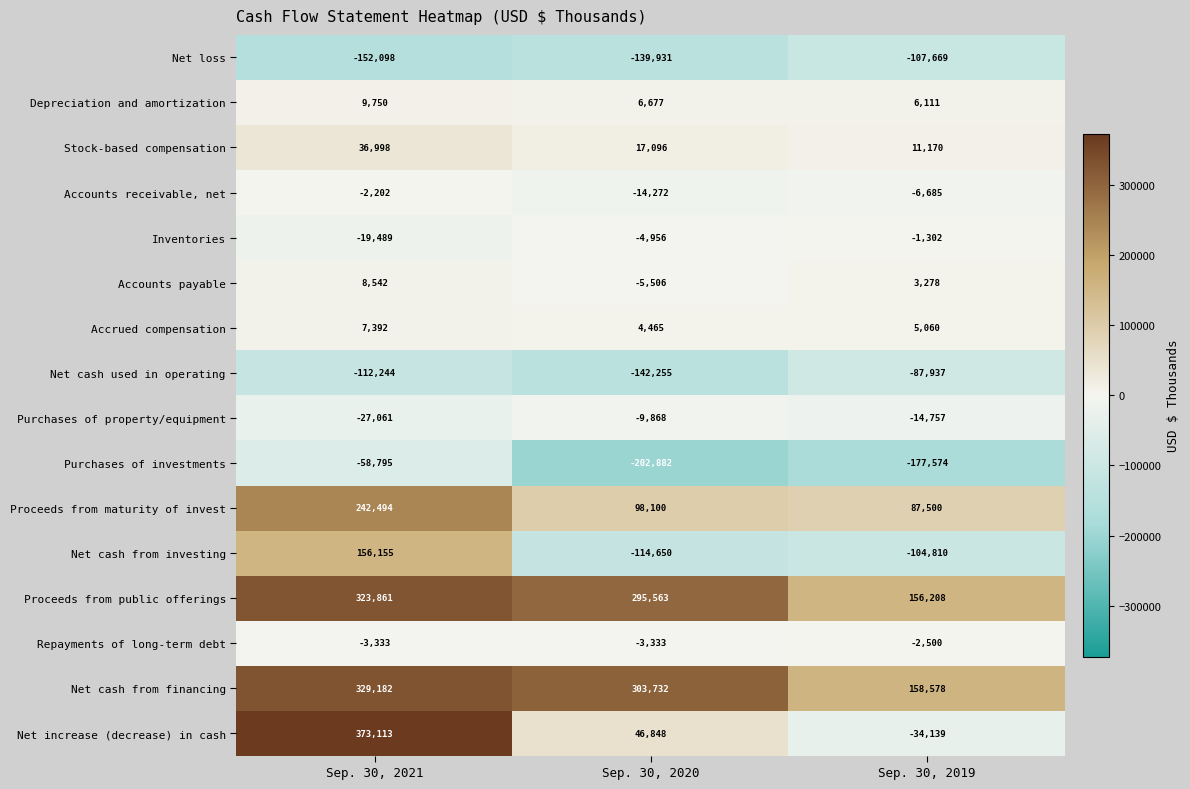

Which series has the largest total across all categories?

Net cash from financing